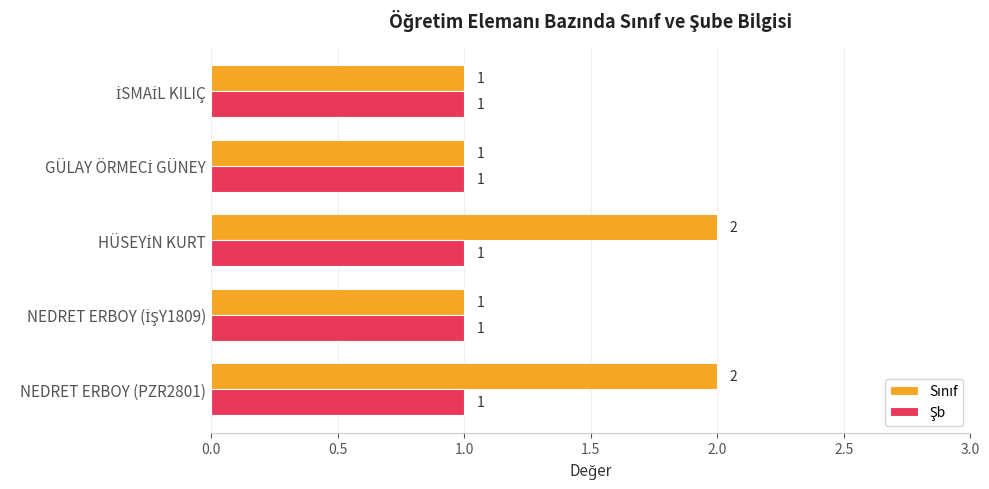

Count the number of categories in the chart.

5